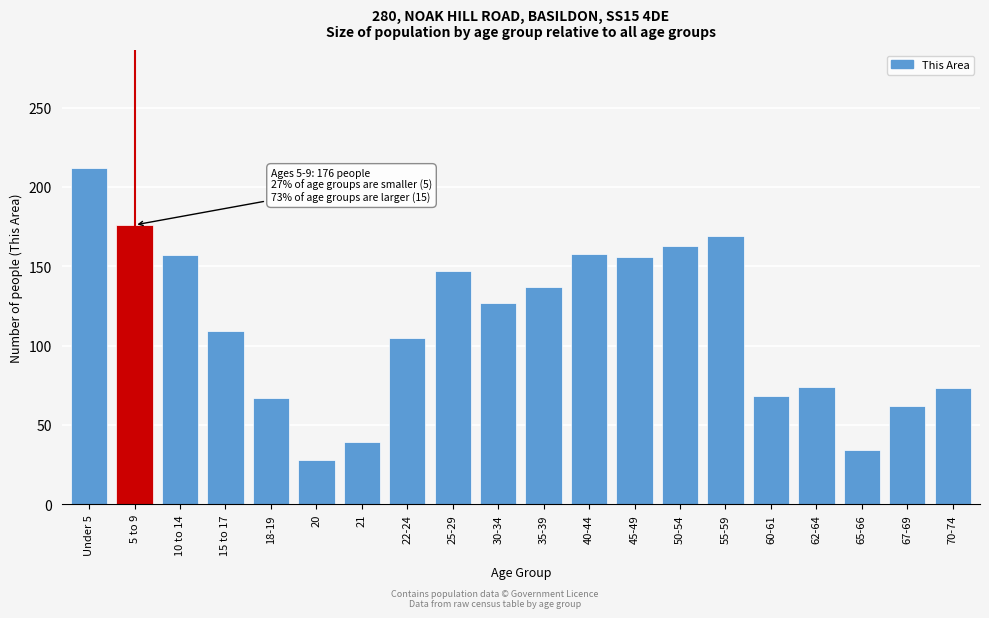

What is the change in value from Under 5 to 45-49?

-56